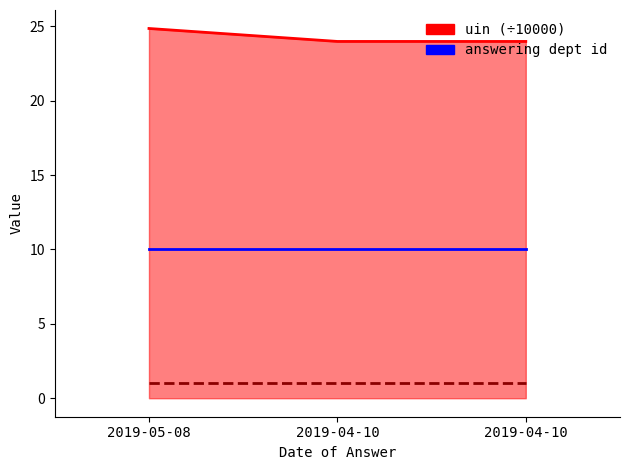

Reading right to left, extract all data points from this chart.

uin (÷10000): 24.0	24.0	24.9
answering dept id: 10.0	10.0	10.0
house id: 1.0	1.0	1.0